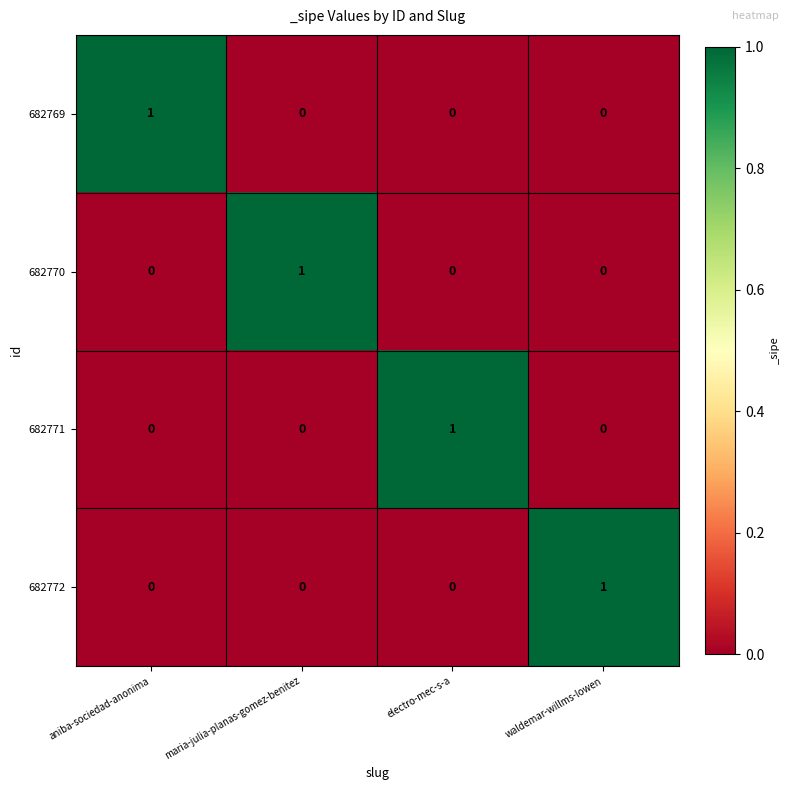

The 682771 series shows 1 at electro-mec-s-a. True or false?

True